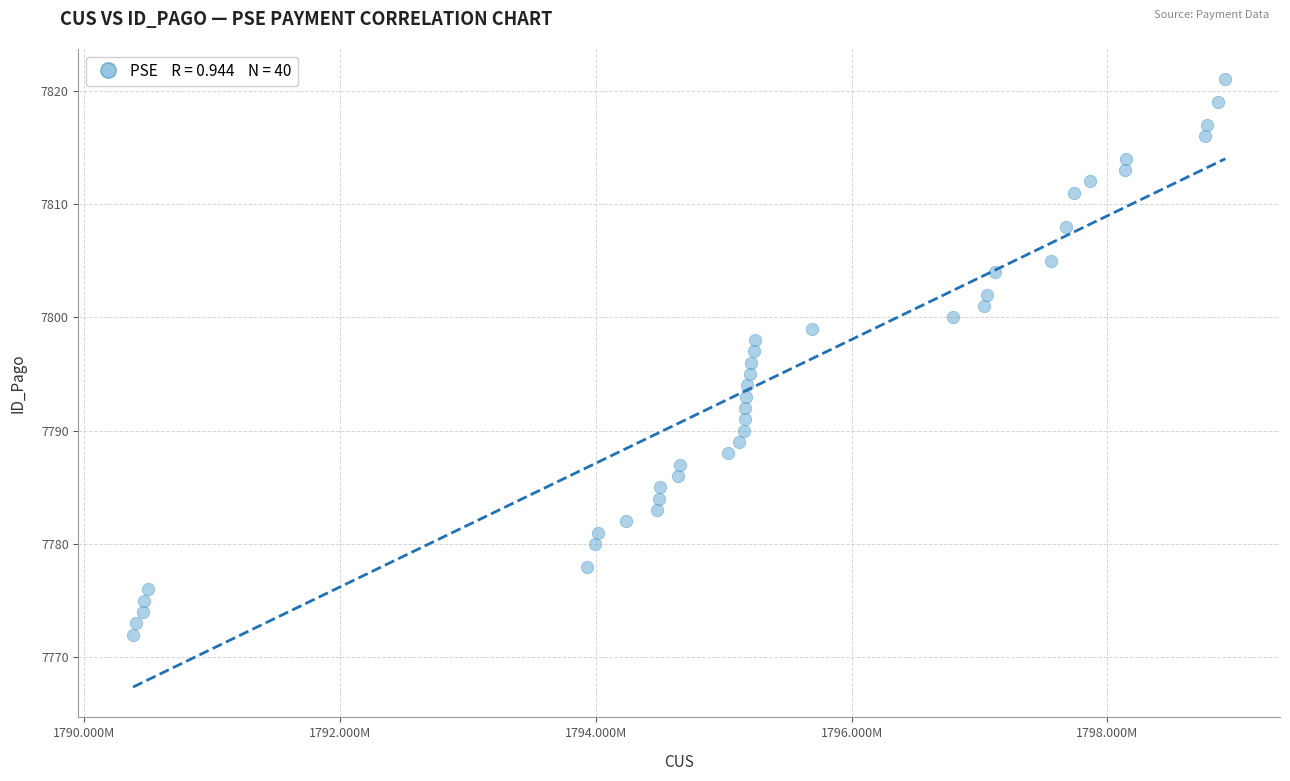

What is the range of Y values (max minus min)?

49